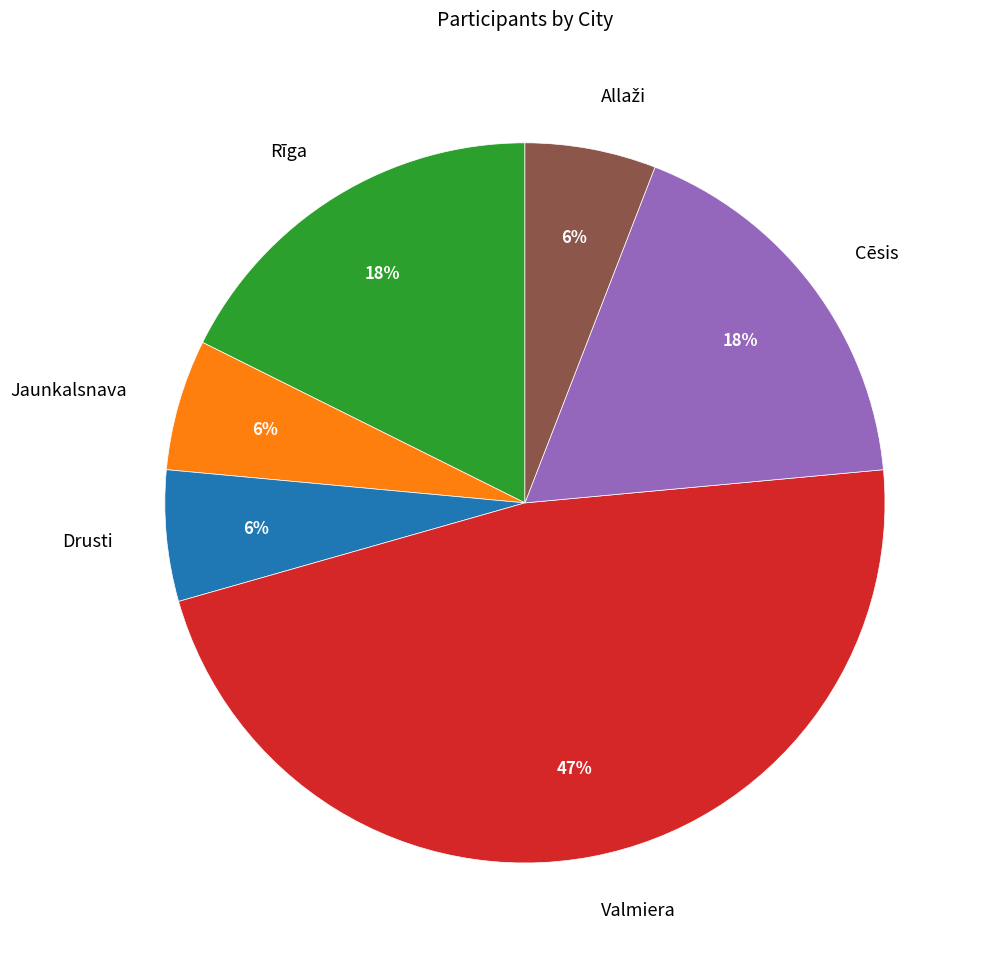

What is the largest slice in the pie chart?

Valmiera